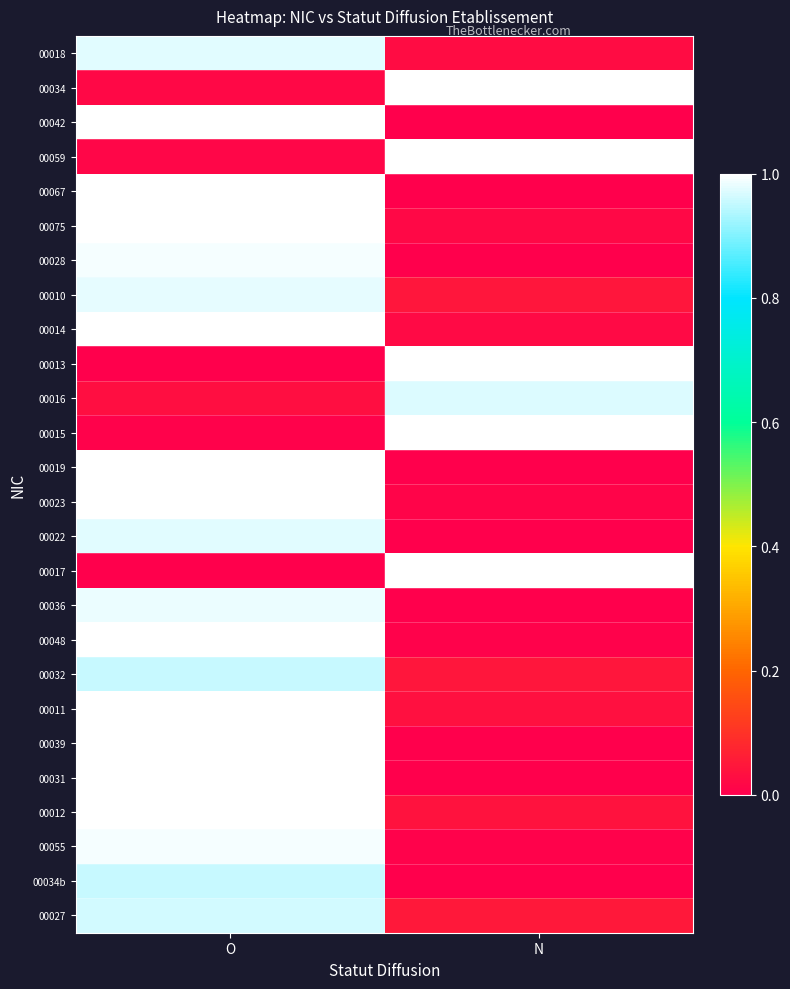

Between N and O, which is larger?

O